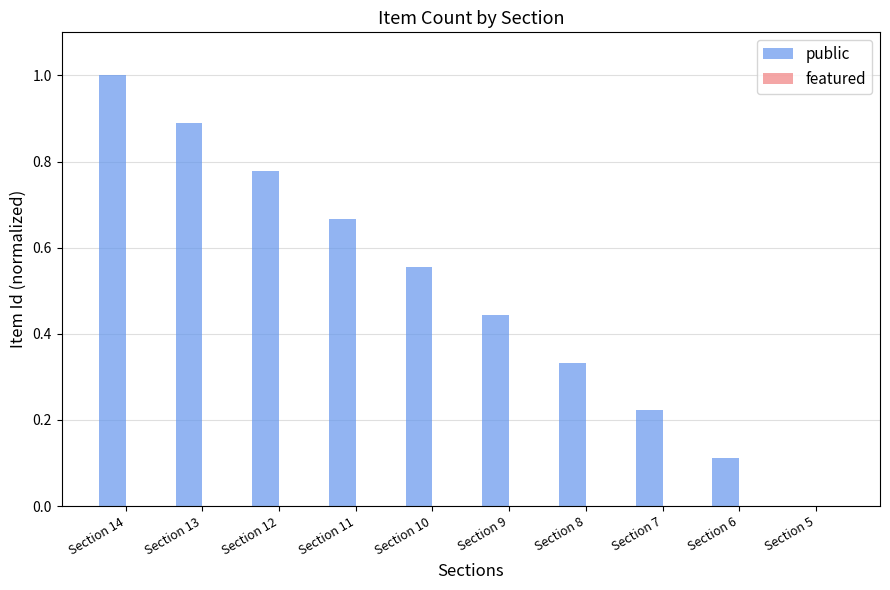

Between Section 7 and Section 13, which is larger?

Section 13